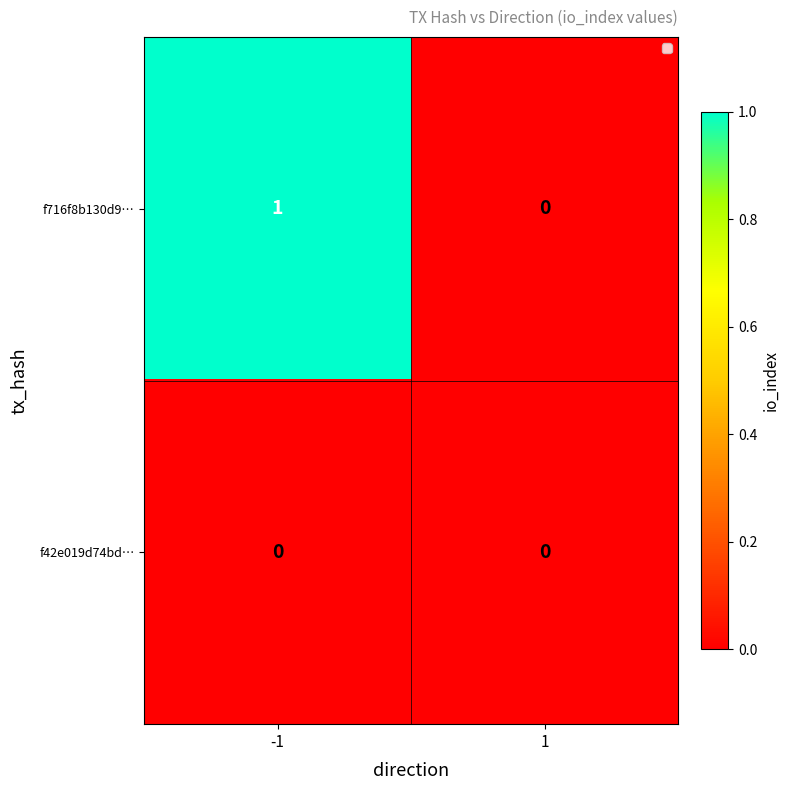

The value of f716f8b130d9… at -1 is 1. True or false?

True